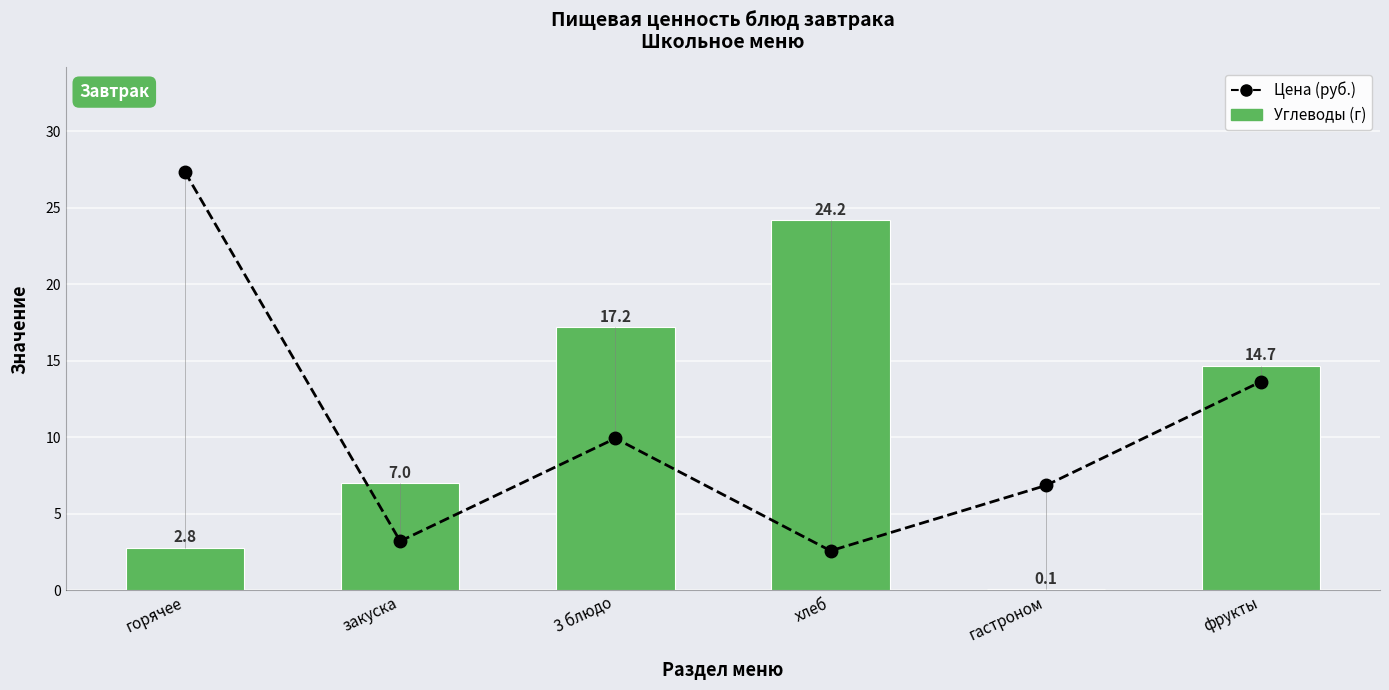

The Углеводы (г) series shows 7.0 at закуска. True or false?

True